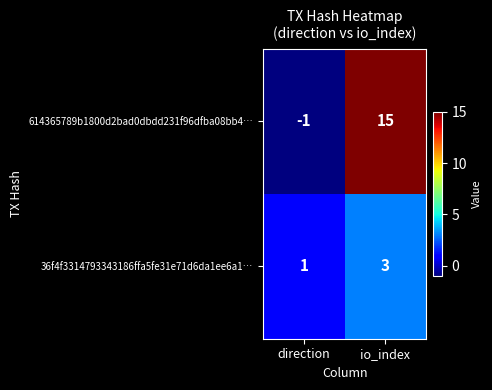

At direction, list the series in order from smallest to largest.

614365789b1800d2bad0dbdd231f96dfba08bb4…, 36f4f3314793343186ffa5fe31e71d6da1ee6a1…